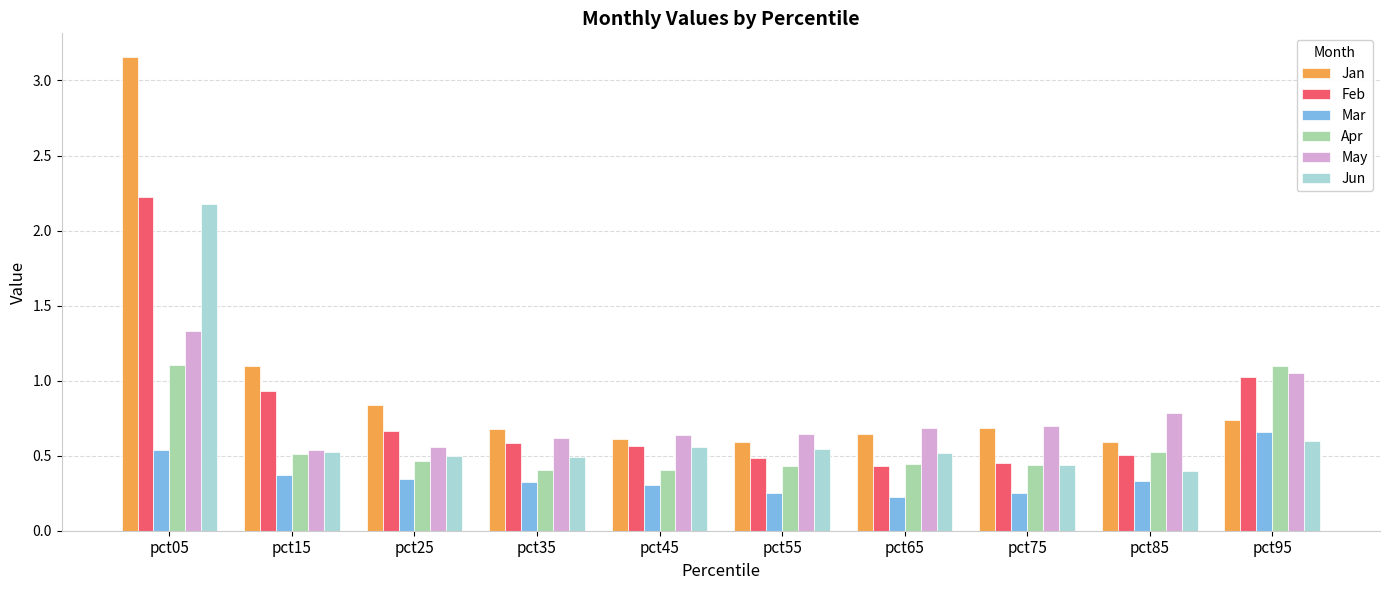

What is the sum of the Jan values at pct15 and pct05?

4.3